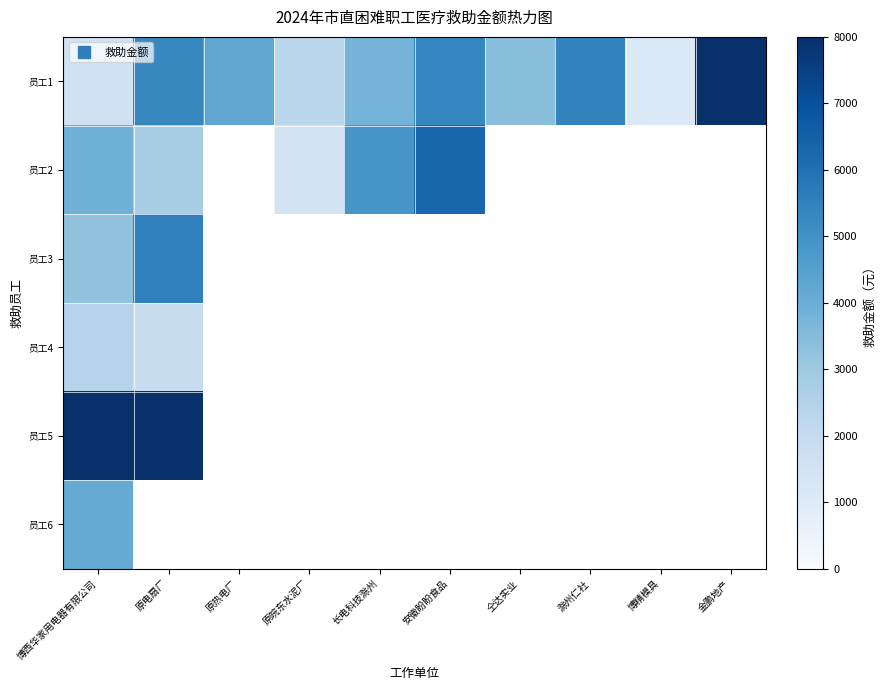

At which category is the sum across all series the highest?

博西华家用电器有限公司